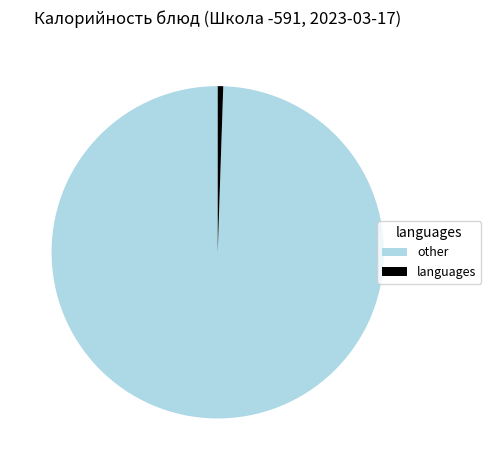

What is the smallest slice in the pie chart?

languages